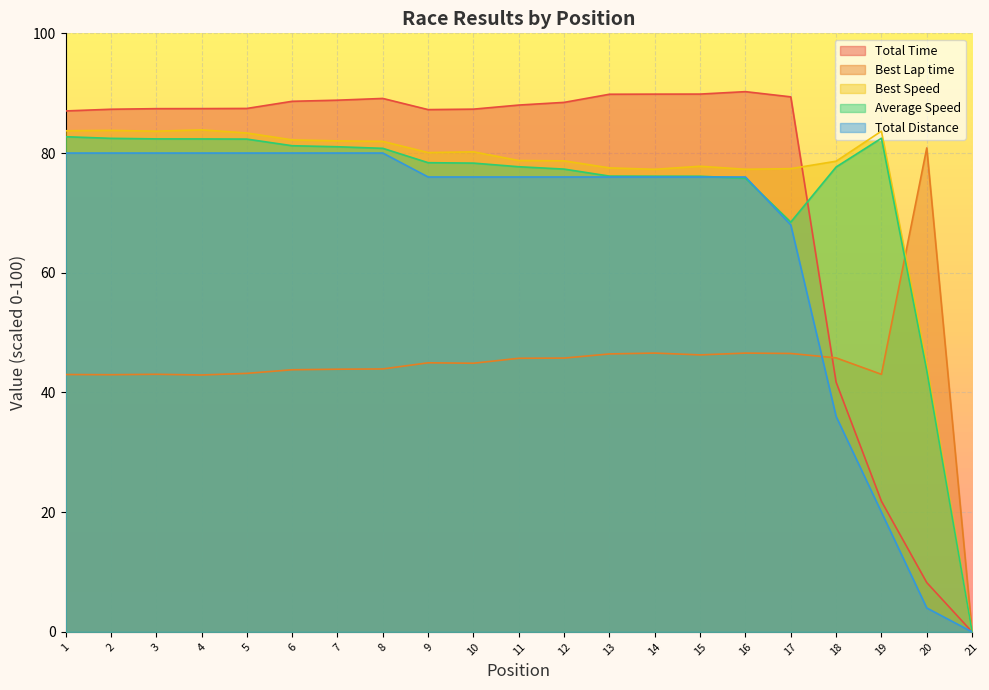

Which series has the largest range (max minus min)?

Total Time